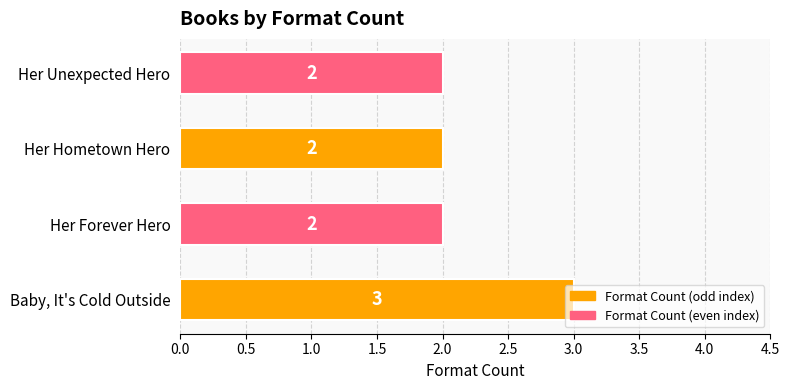

True or false: the data shows 2 at Her Forever Hero.

True